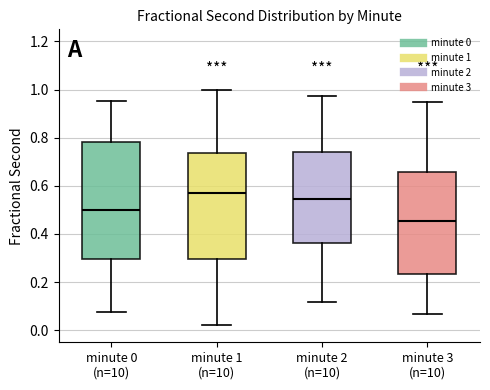

Reading left to right, read every box against the y-axis: the position of its median line, the range the box covers, and the ends of its whiskers. The values are not printed on the chart, so give them approximately, as read against the axis.

minute 0 (n=10): median 0.50, box 0.30 to 0.78, whiskers 0.08 to 0.96
minute 1 (n=10): median 0.58, box 0.30 to 0.74, whiskers 0.02 to 1.00
minute 2 (n=10): median 0.54, box 0.36 to 0.74, whiskers 0.12 to 0.98
minute 3 (n=10): median 0.46, box 0.24 to 0.66, whiskers 0.06 to 0.96